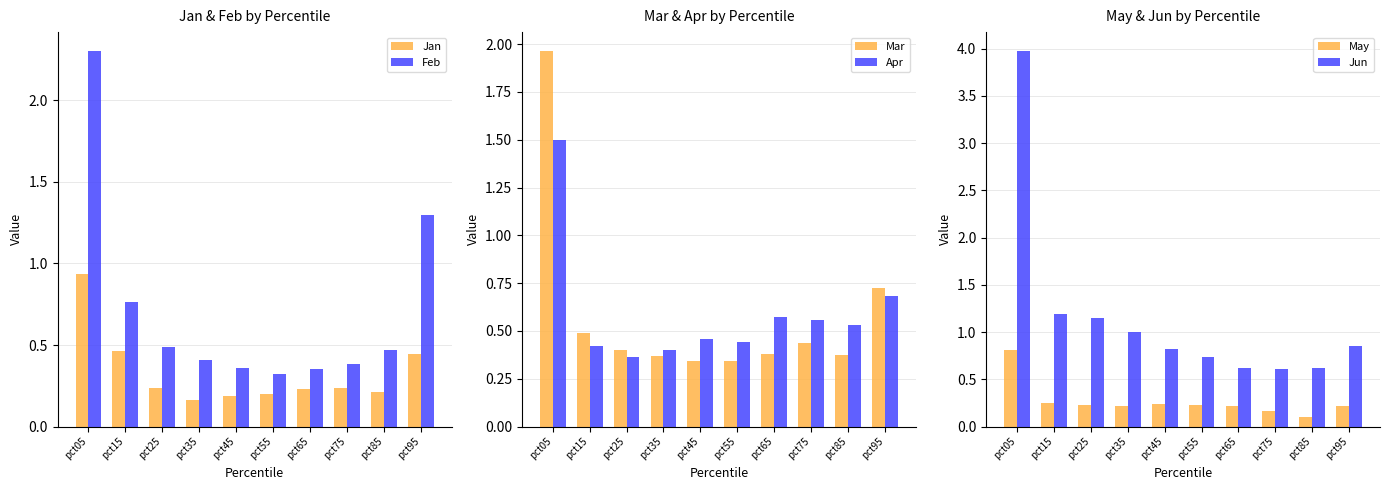

What is the sum of all Jun values?

11.6